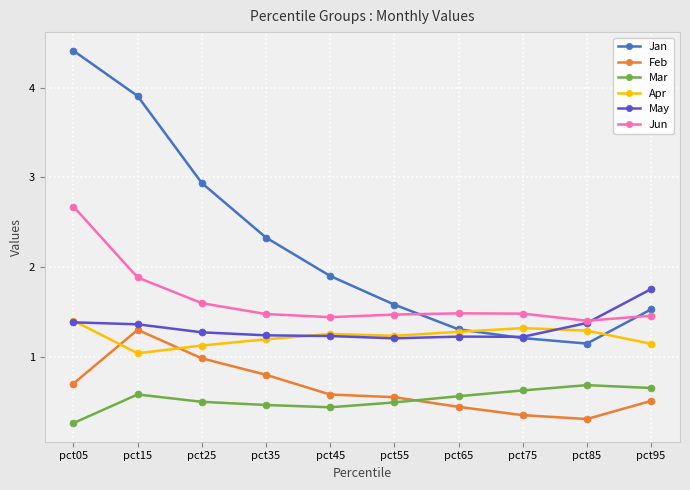

How many lines are shown in the chart?

6